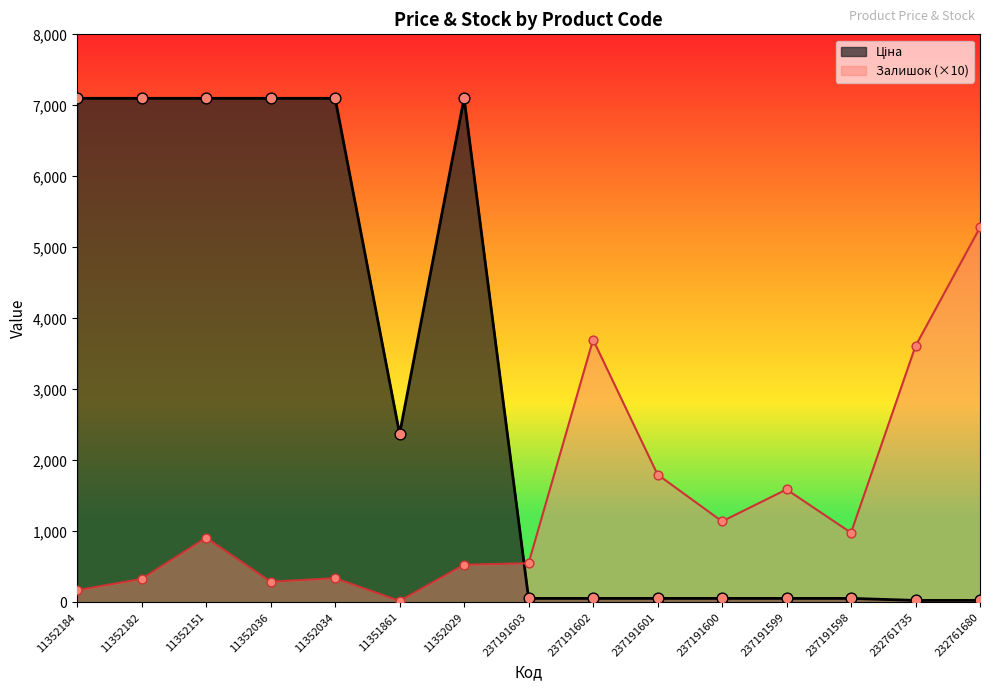

At how many categories does at least one series exceed 5937?

6